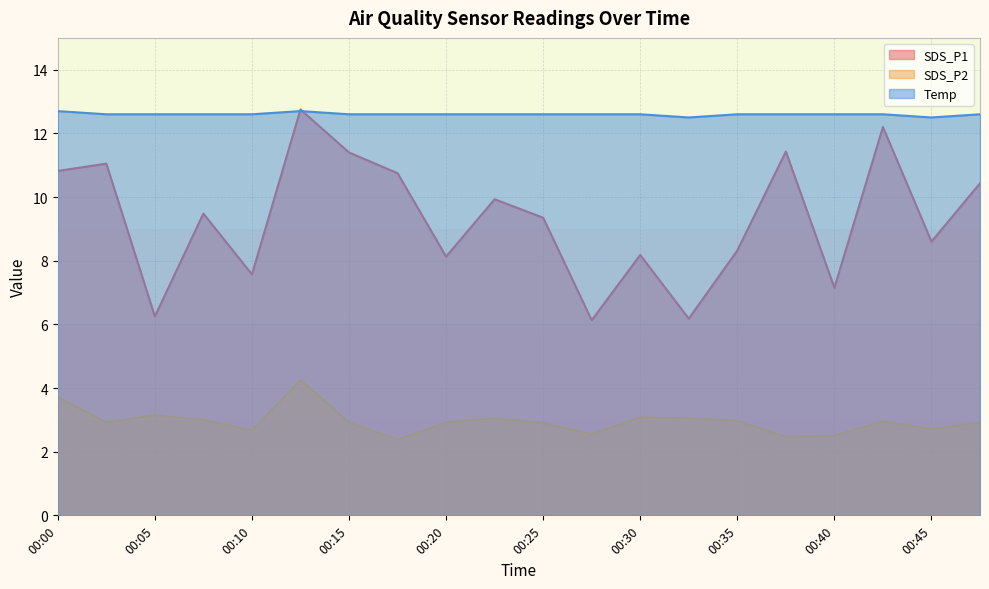

Is the value of Temp at 00:15 greater than the value of SDS_P2 at 00:13?

Yes